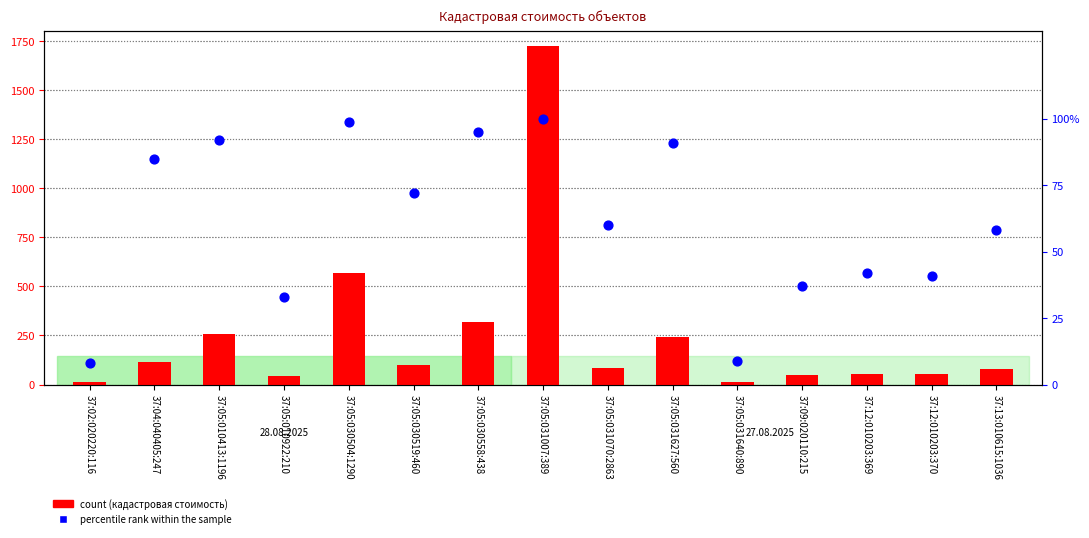

At which category is the sum across all series the highest?

37:05:031007:389